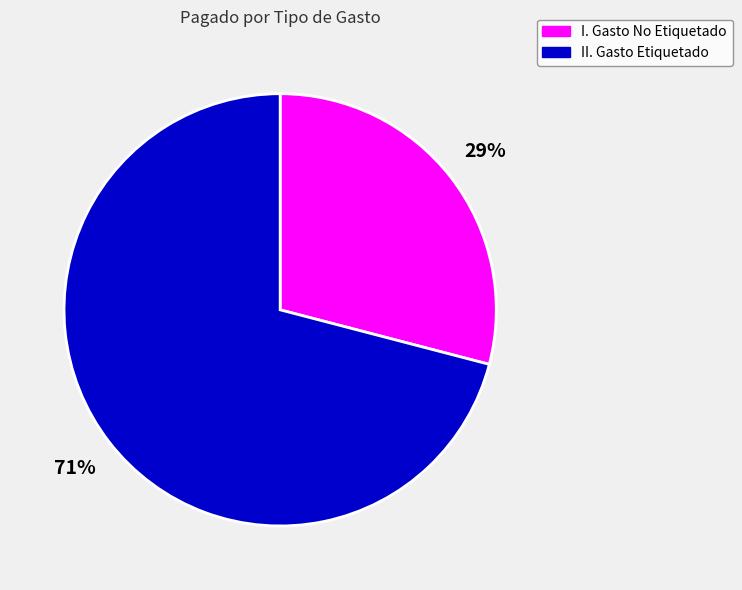

The I. Gasto No Etiquetado slice represents 29% of the pie. True or false?

True